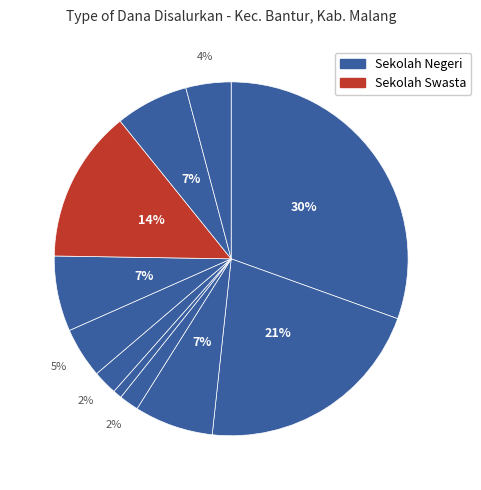

How many slices are in this pie chart?

11